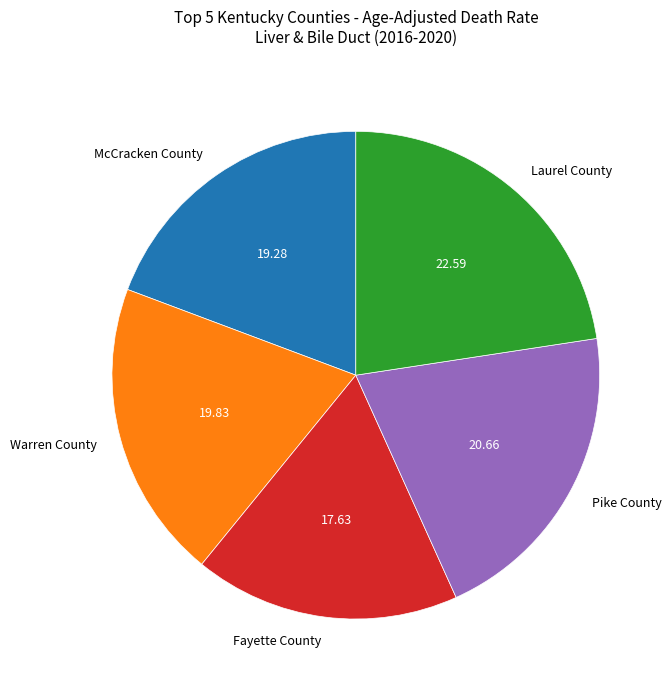

Rank the categories by value from highest to lowest.

Laurel County, Pike County, Warren County, McCracken County, Fayette County